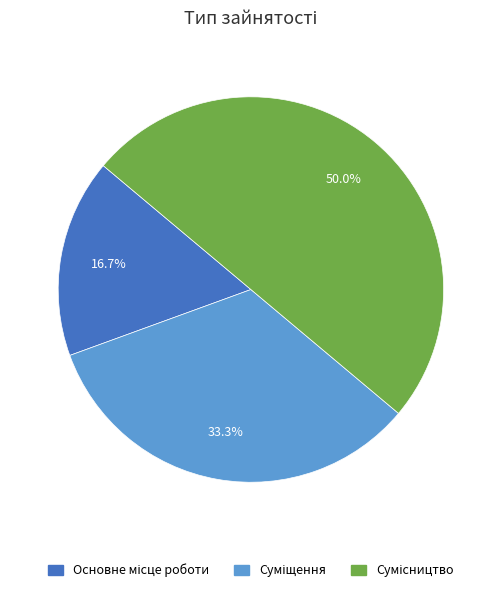

What portion of the pie excludes Основне місце роботи?

83.3%